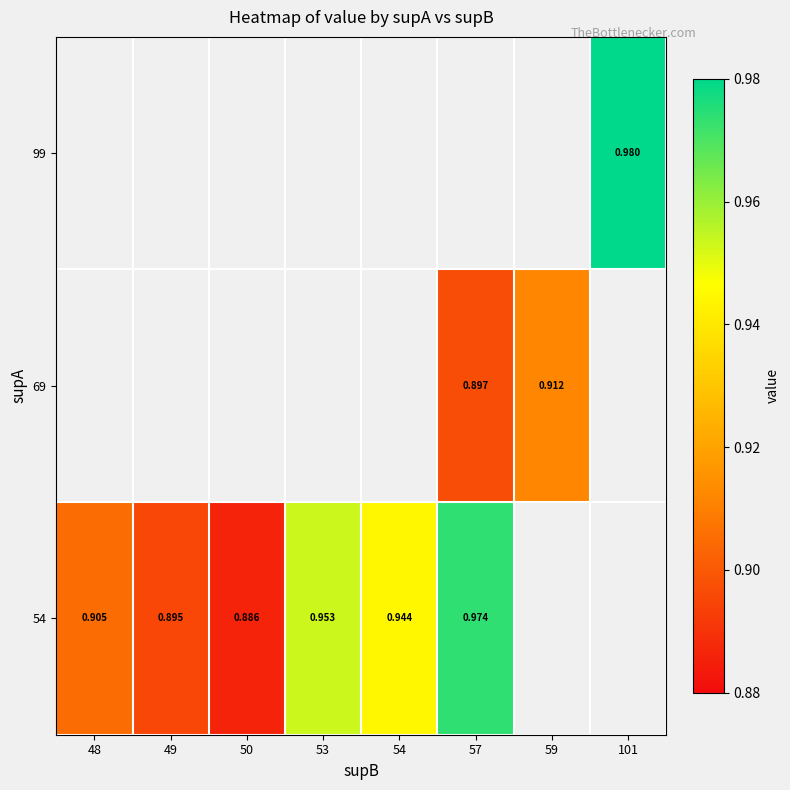

Which category has the lowest value across all series?

50